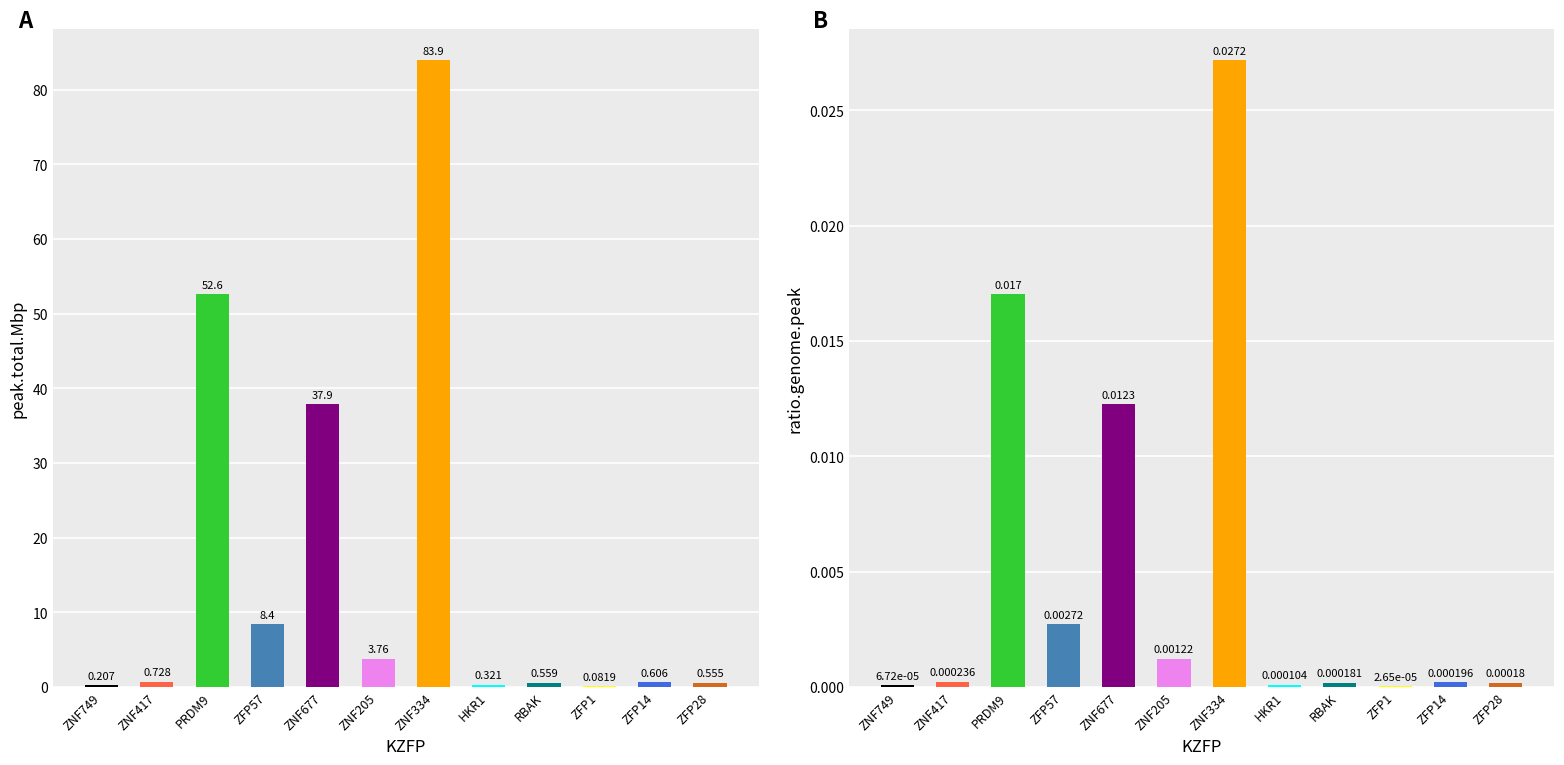

Reading left to right, transcribe all the data shown in this chart.

peak.total.Mbp: ZNF749=0.2	ZNF417=0.7	PRDM9=52.6	ZFP57=8.4	ZNF677=37.9	ZNF205=3.8	ZNF334=83.9	HKR1=0.3	RBAK=0.6	ZFP1=0.1	ZFP14=0.6	ZFP28=0.6
ratio.genome.peak: ZNF749=0.0	ZNF417=0.0	PRDM9=0.0	ZFP57=0.0	ZNF677=0.0	ZNF205=0.0	ZNF334=0.0	HKR1=0.0	RBAK=0.0	ZFP1=0.0	ZFP14=0.0	ZFP28=0.0